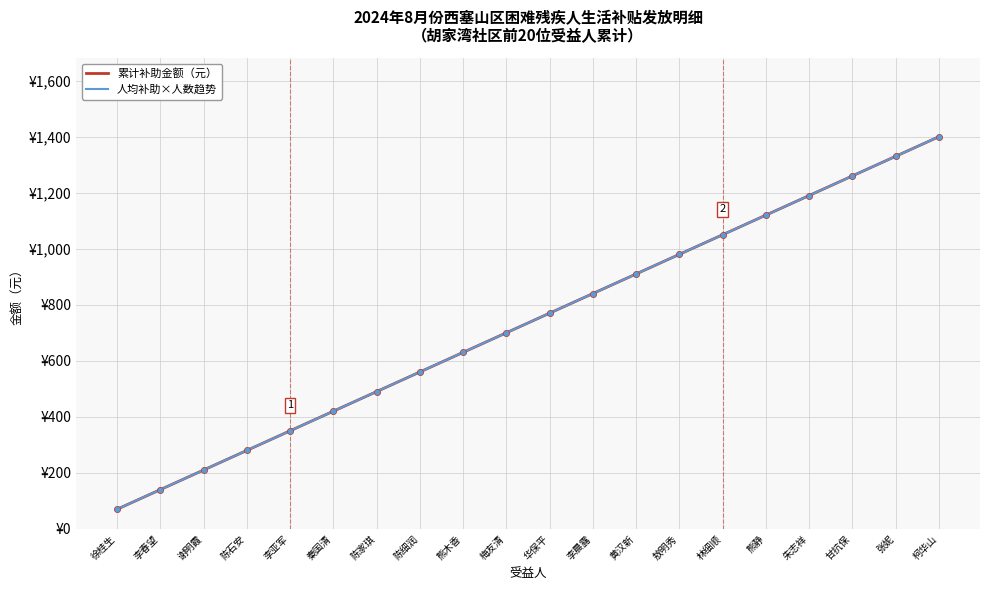

At 熊木香, list the series in order from smallest to largest.

累计补助金额（元）, 人均补助×人数趋势